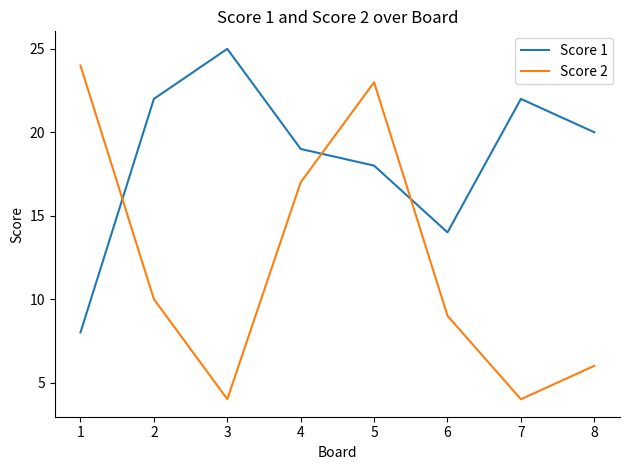

What is the difference between the Score 1 values at 7 and 6?

8